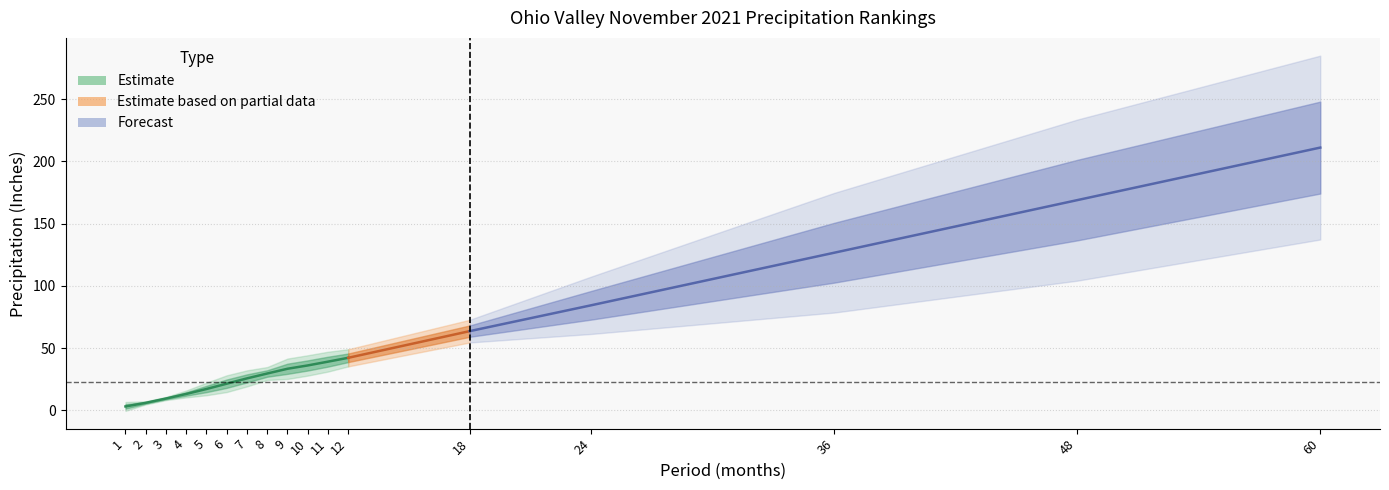

What is the greatest value displayed?

248.1